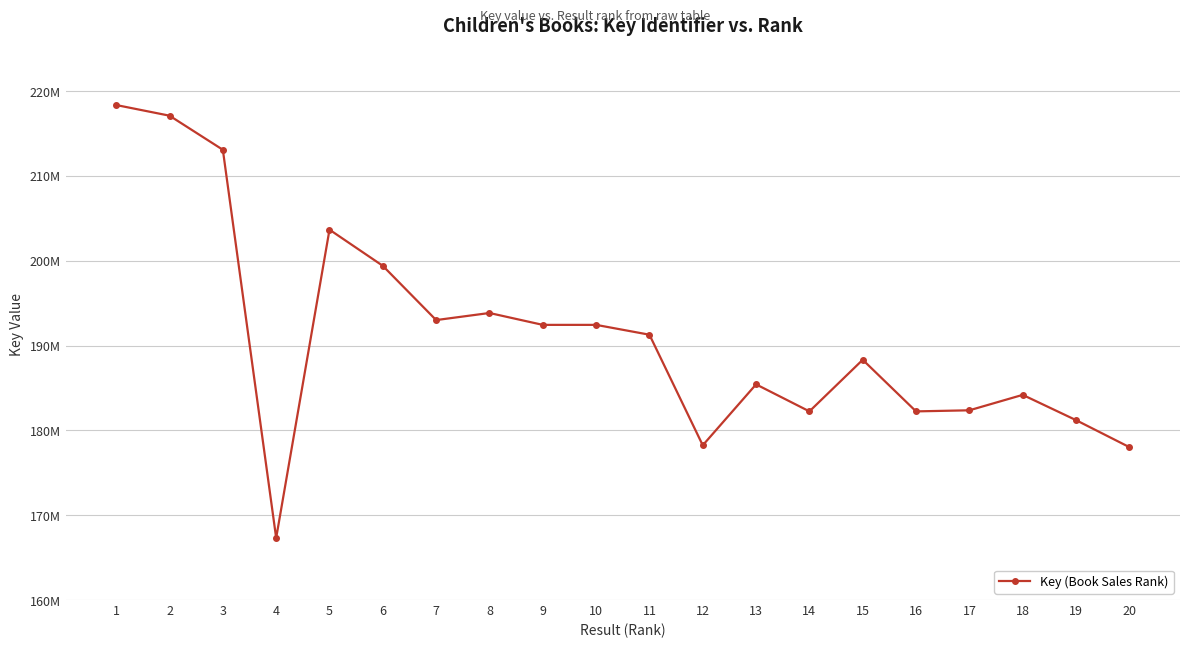

Is this an area chart (filled region under the line)?

No